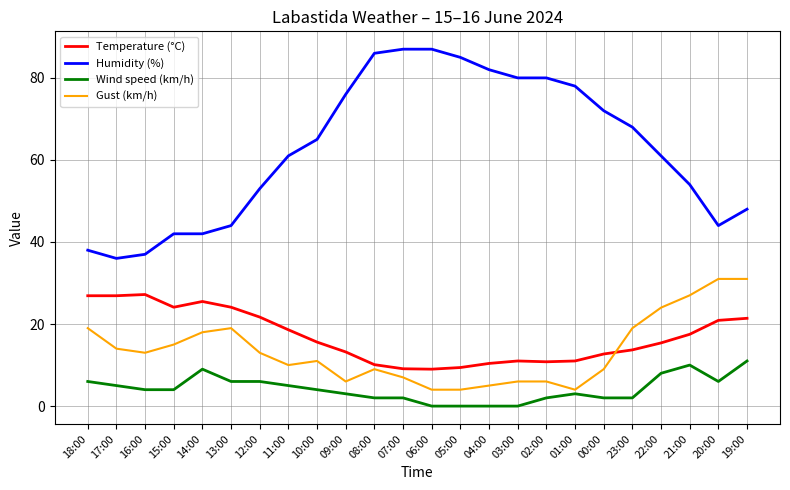

What is the difference between the highest and lowest values at 14:00?

33.0